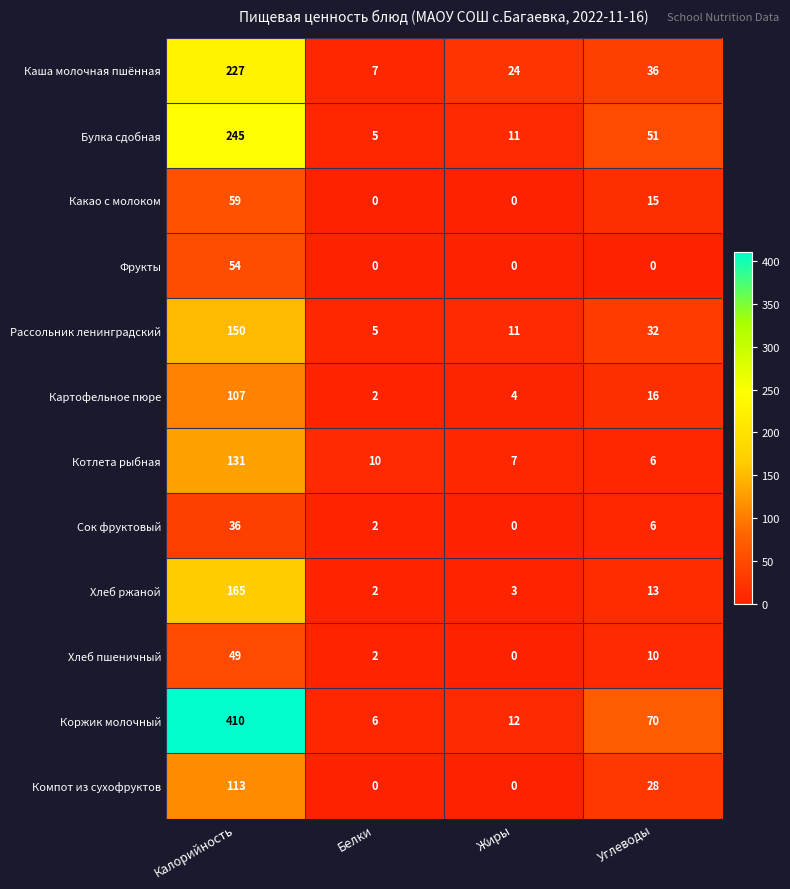

What is the sum of all Булка сдобная values?

312